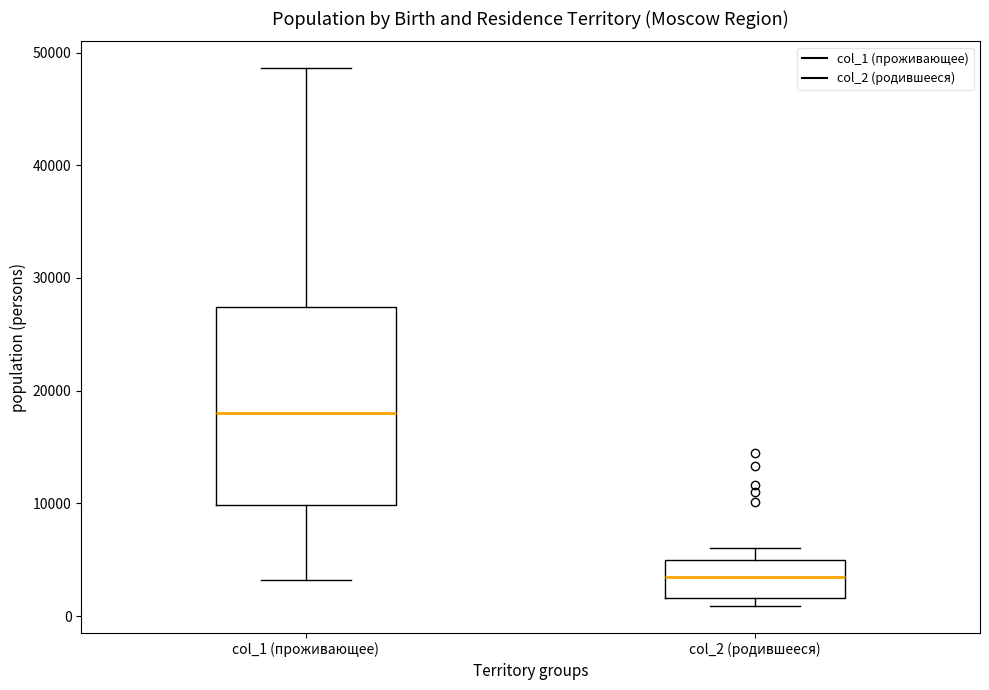

Which box's median line is the lowest?

col_2 (родившееся)